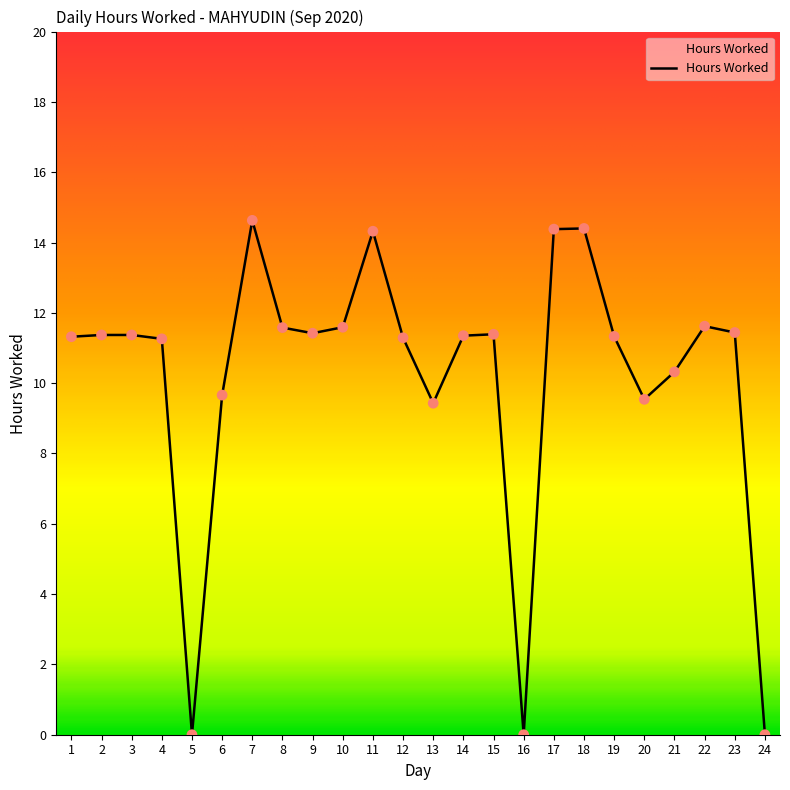

What is the ratio of the value at 18 to the value at 14?

1.3